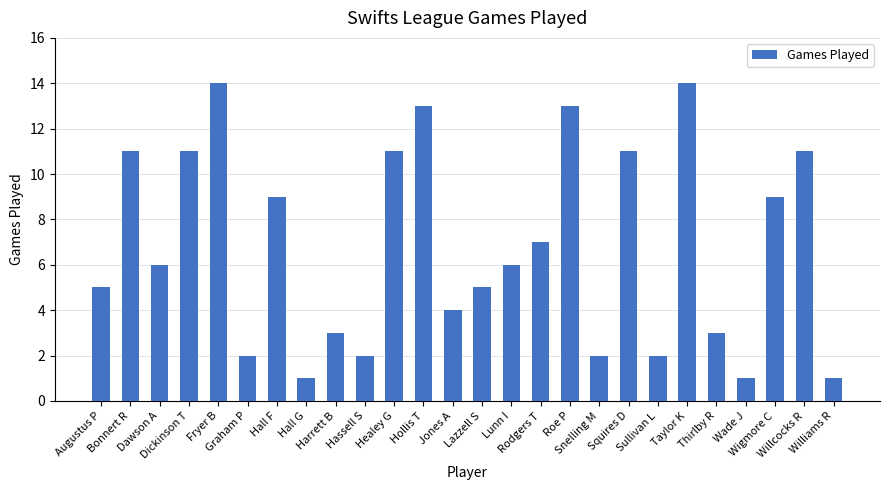

What is the average value?

7